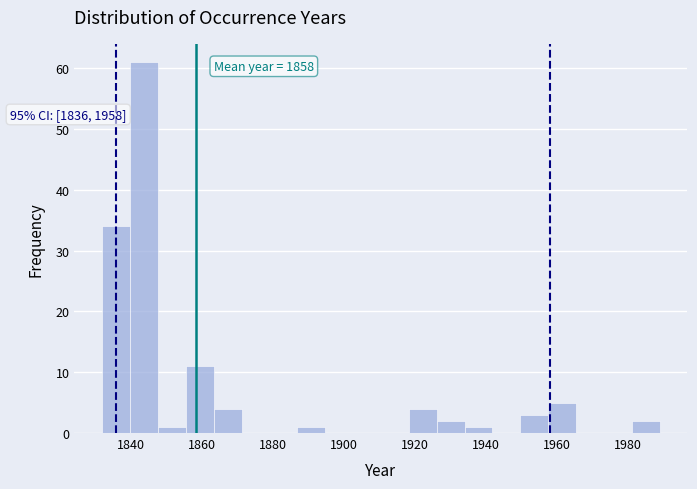

Read against the x-axis, roughly where is the centre of the tallest bar?

1844